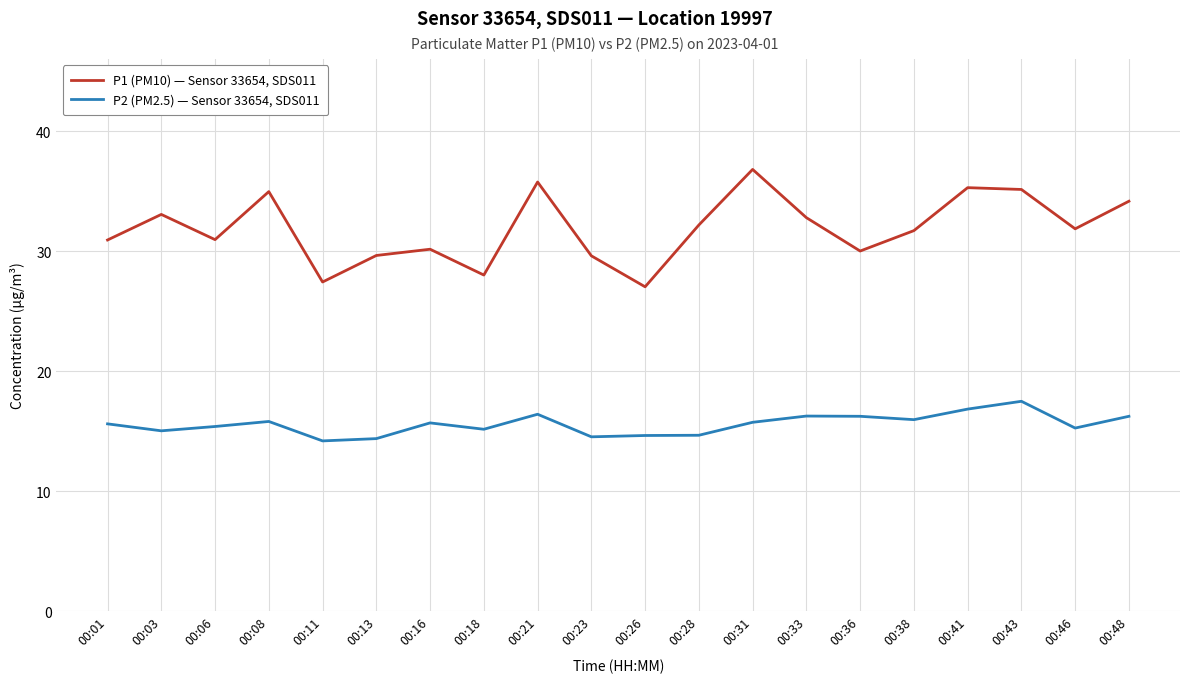

True or false: P1 (PM10) — Sensor 33654, SDS011 and P2 (PM2.5) — Sensor 33654, SDS011 cross at least once.

False